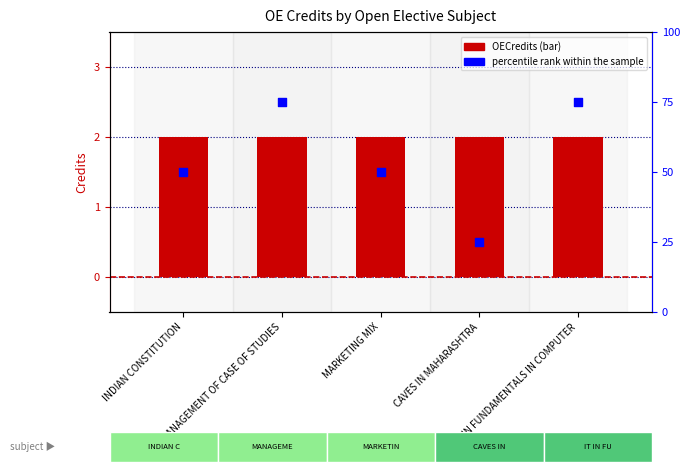

Which series contains the lowest Y value?

OECredits